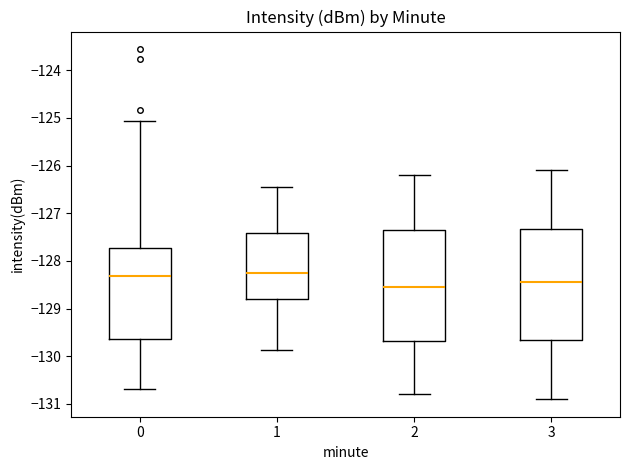

Reading left to right, read every box against the y-axis: the position of its median line, the range the box covers, and the ends of its whiskers. The values are not printed on the chart, so give them approximately, as read against the axis.

0: median -128.3, box -129.6 to -127.7, whiskers -130.7 to -125.1
1: median -128.3, box -128.8 to -127.4, whiskers -129.9 to -126.5
2: median -128.5, box -129.7 to -127.3, whiskers -130.8 to -126.2
3: median -128.4, box -129.6 to -127.3, whiskers -130.9 to -126.1